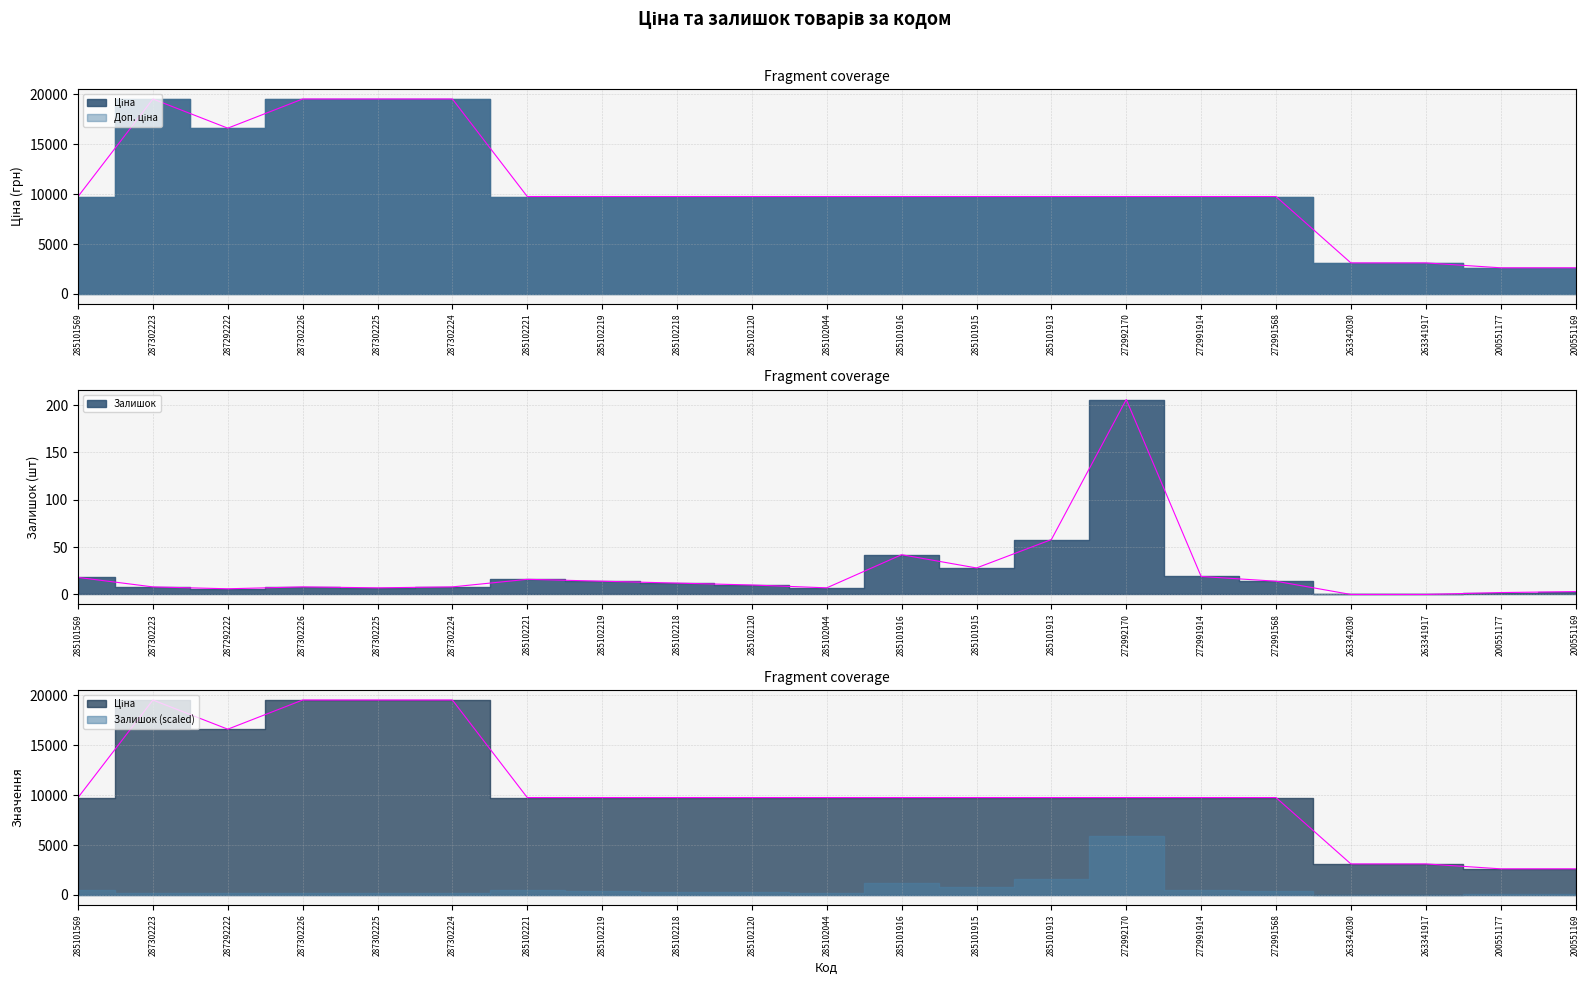

The value of Залишок at 200551169 is 1.4. True or false?

False